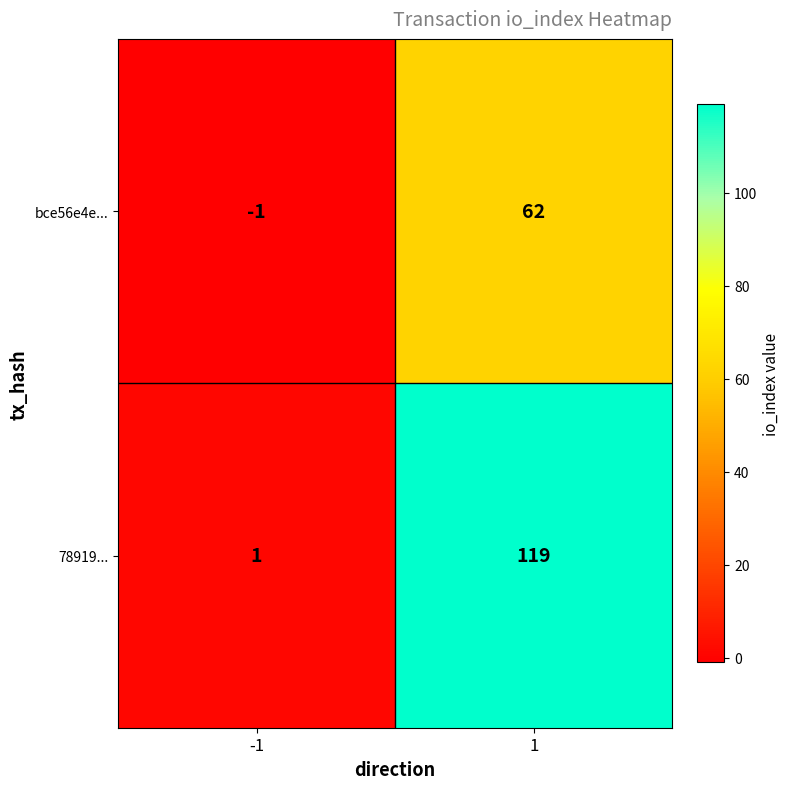

At how many categories does at least one series exceed 82?

1